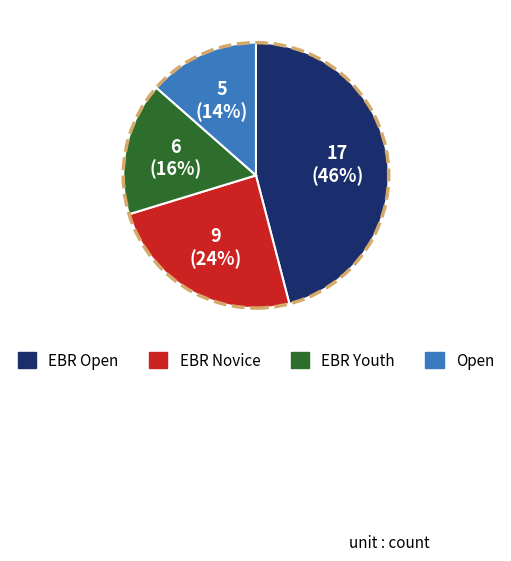

Is there a majority slice in this chart?

No